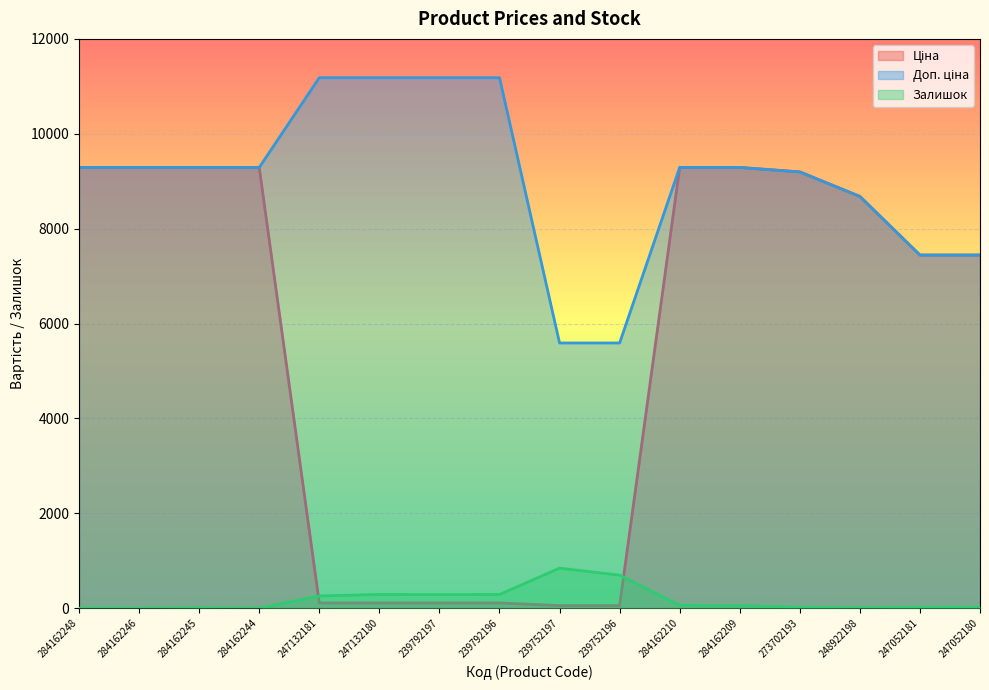

Is the value of Ціна at 247052180 greater than the value of Доп. ціна at 284162245?

No